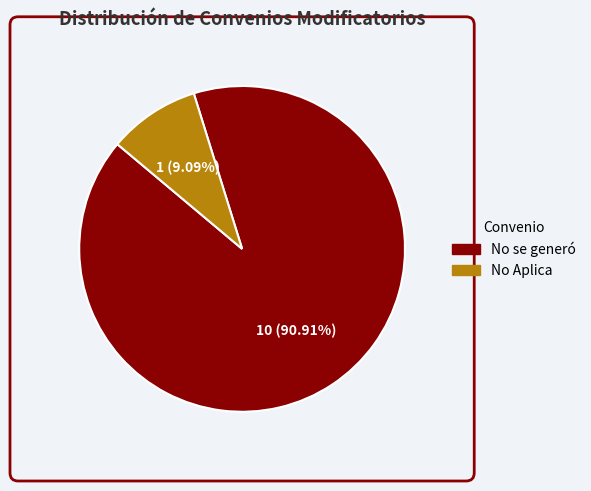

Between No se generó and No Aplica, which is larger?

No se generó